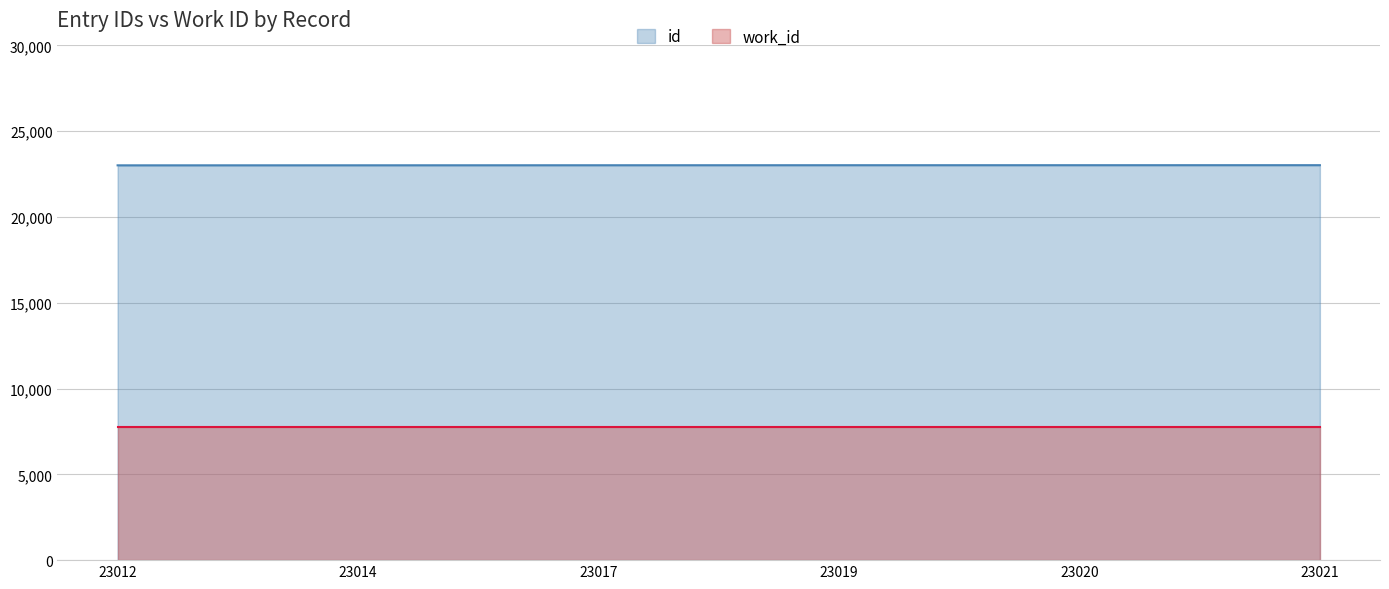

At which label does the data first exceed 23019?

23020